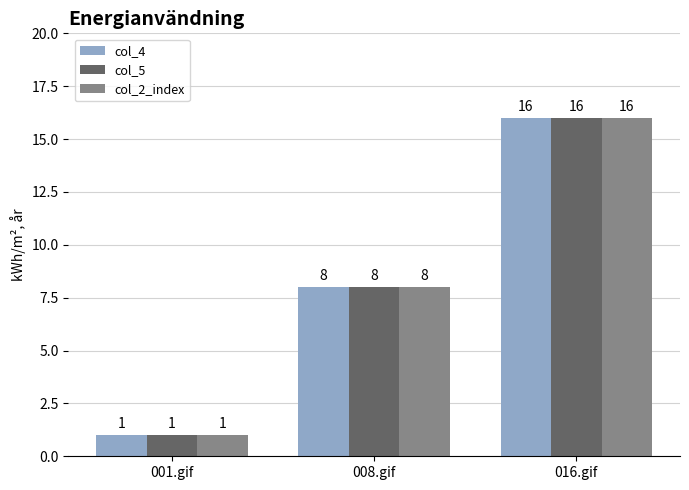

Is it true that col_5 equals 23 at 016.gif?

False